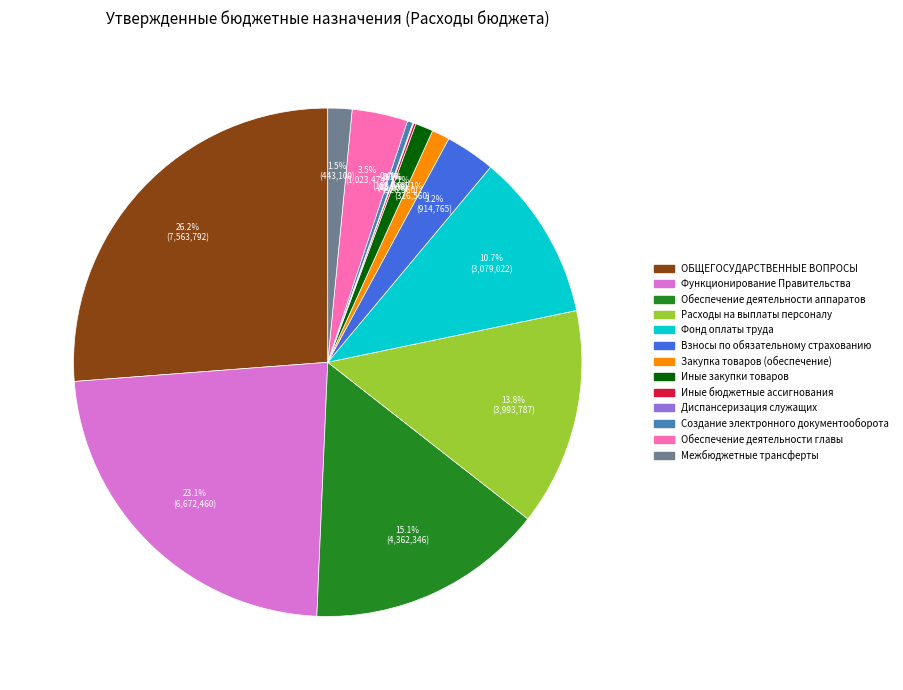

Which has a higher value, Фонд оплаты труда or Обеспечение деятельности аппаратов?

Обеспечение деятельности аппаратов